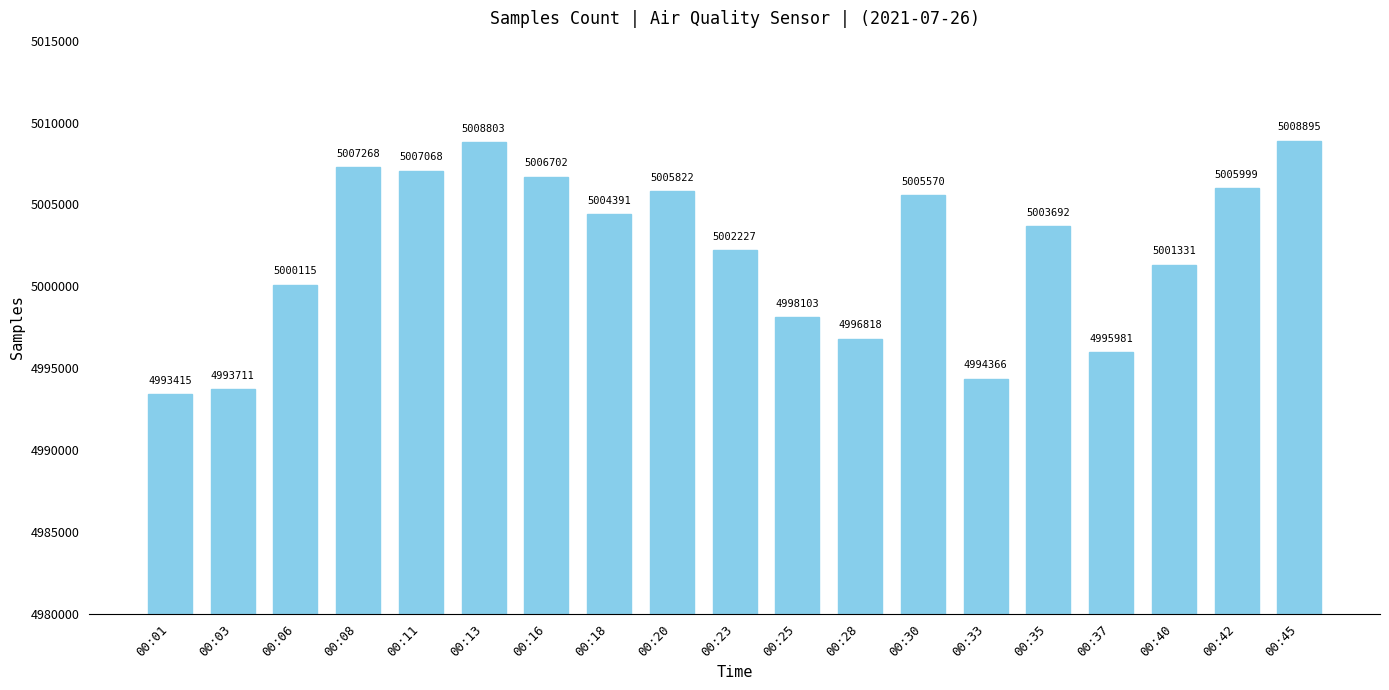

Which has a higher value, 00:23 or 00:06?

00:23